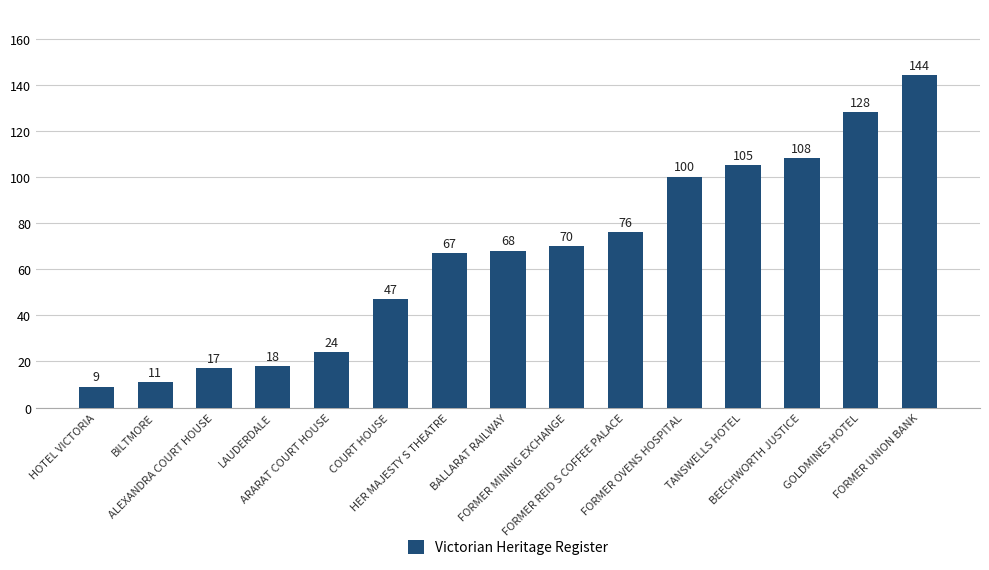

Are the bars horizontal?

No